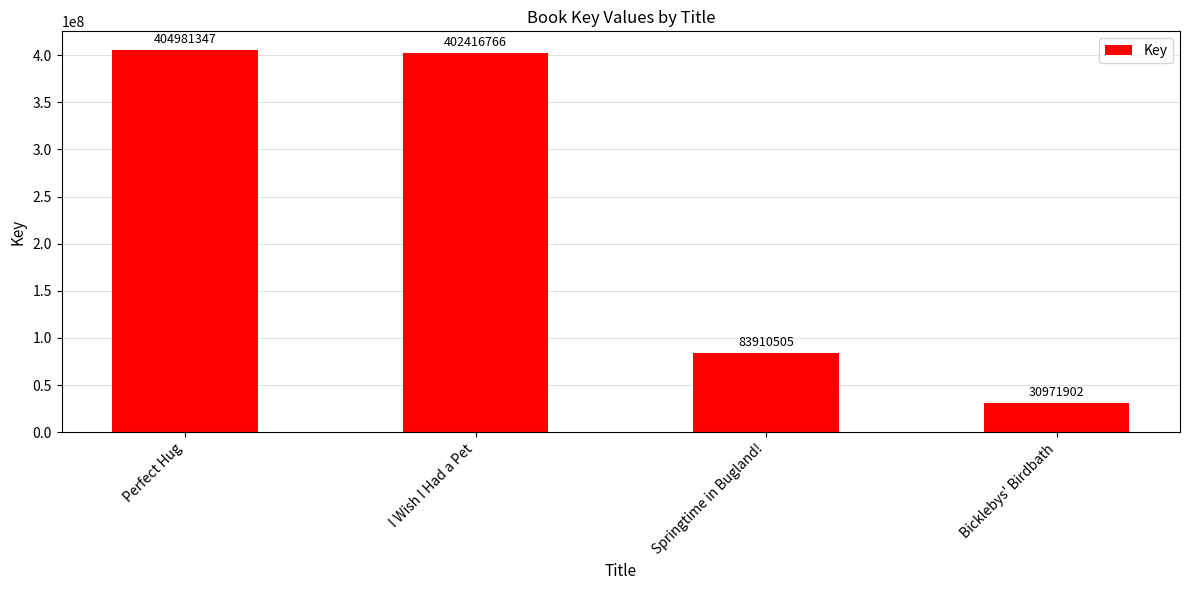

How many data points are less than 402416766?

2